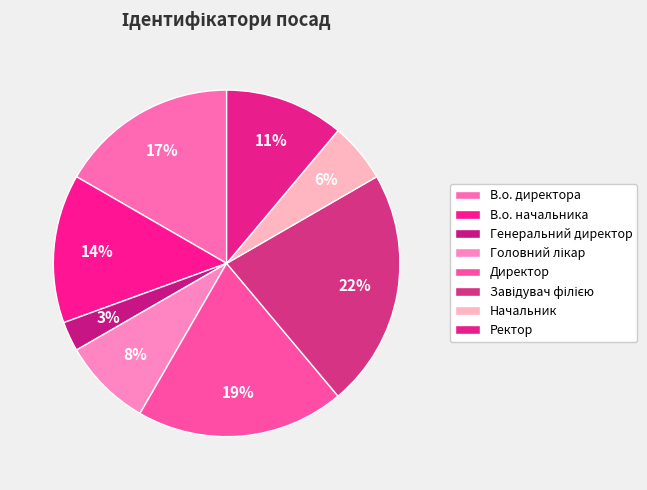

Rank the categories by value from highest to lowest.

Завідувач філією, Директор, В.о. директора, В.о. начальника, Ректор, Головний лікар, Начальник, Генеральний директор